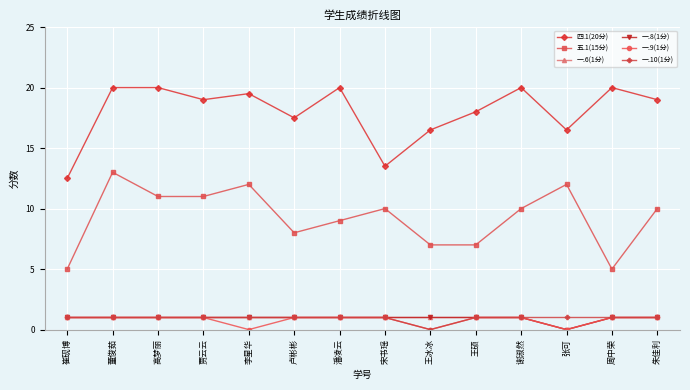

True or false: 四.1(20分) and 五.1(15分) intersect in this chart.

False